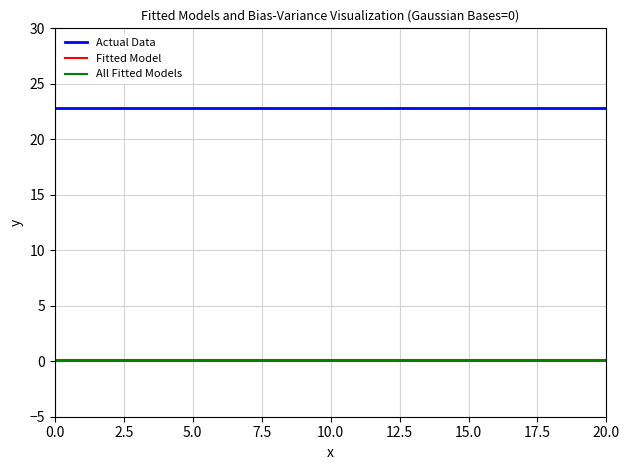

True or false: Actual Data and Fitted Model cross at least once.

False